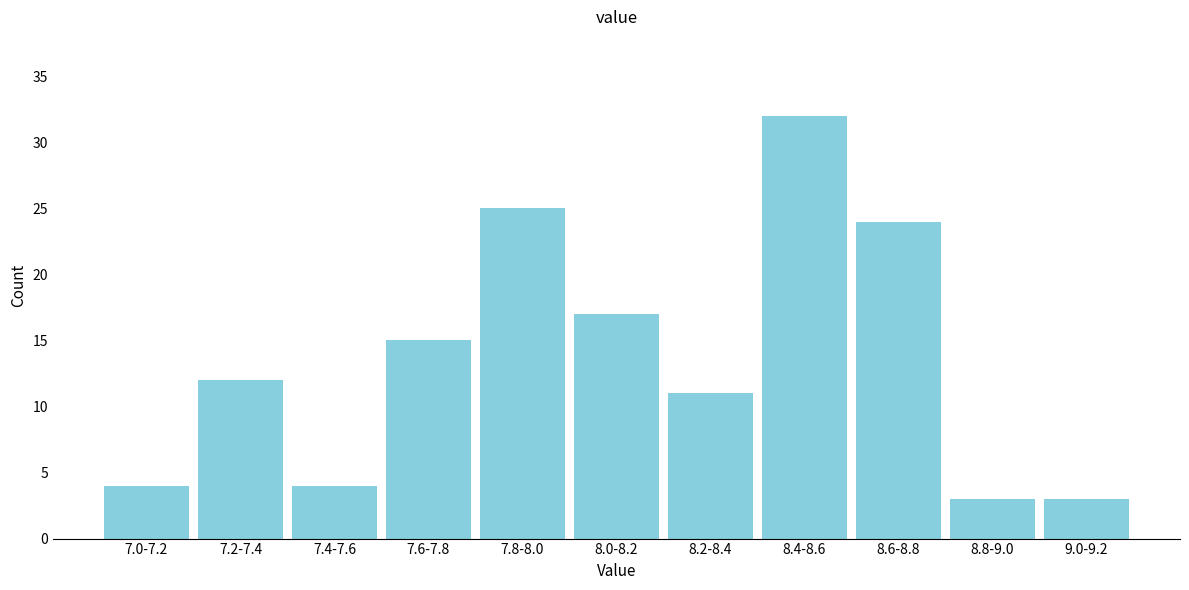

Reading right to left, list all the values displayed in this chart.

3	3	24	32	11	17	25	15	4	12	4